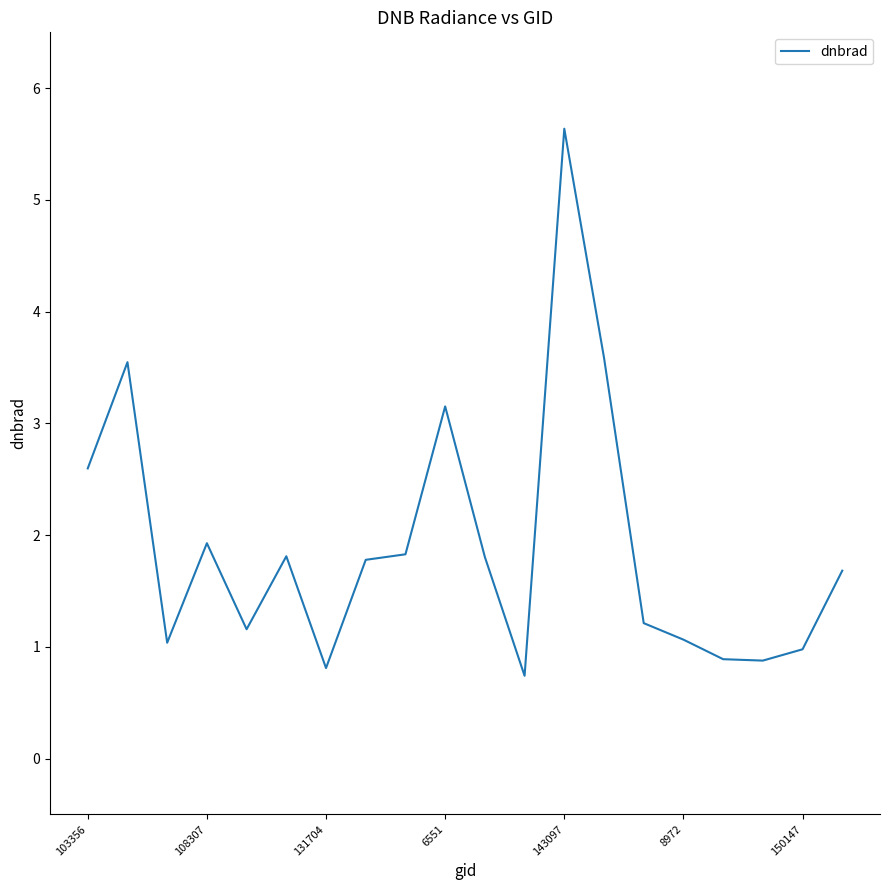

How many lines are shown in the chart?

1